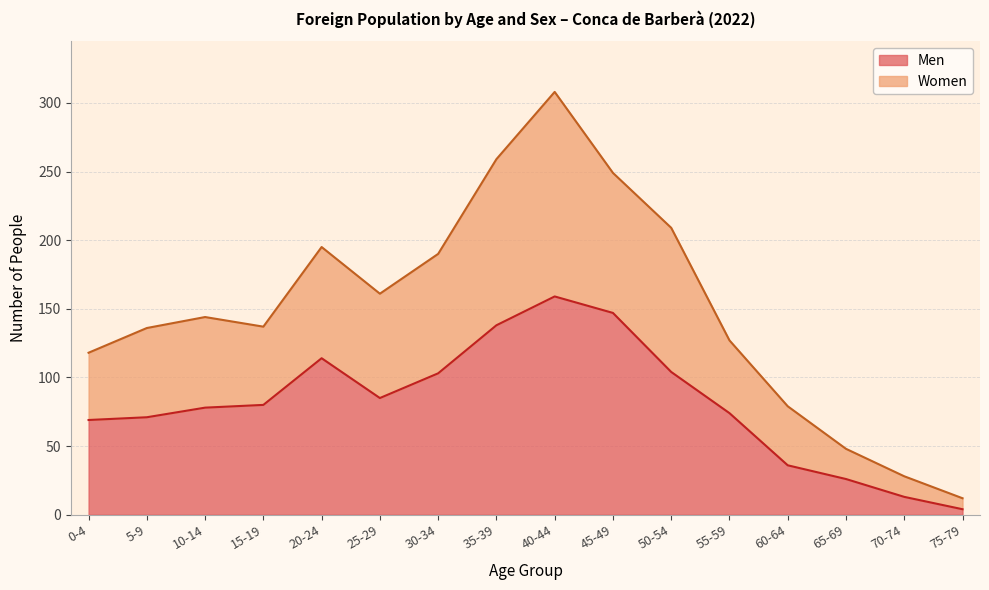

The value of Men at 35-39 is 47. True or false?

False